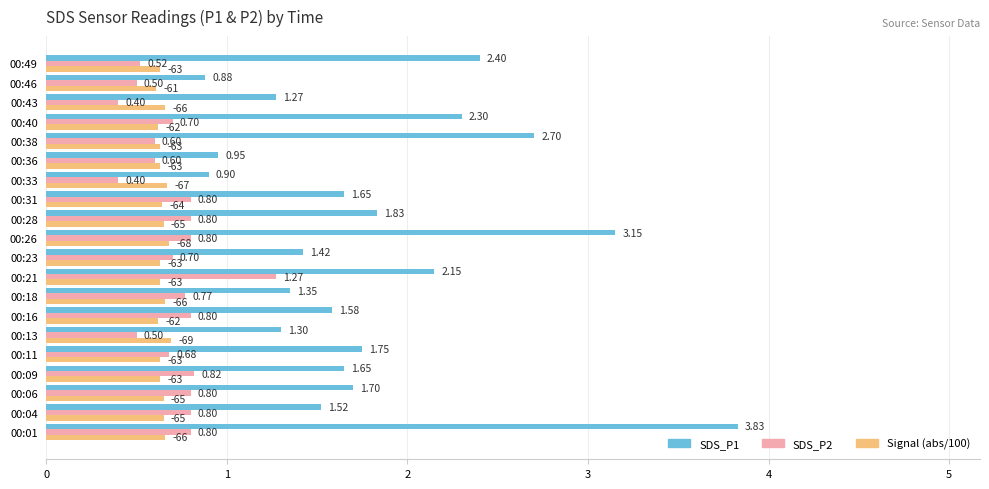

What is the difference between the maximum and second lowest values in the SDS_P2 series?

0.9